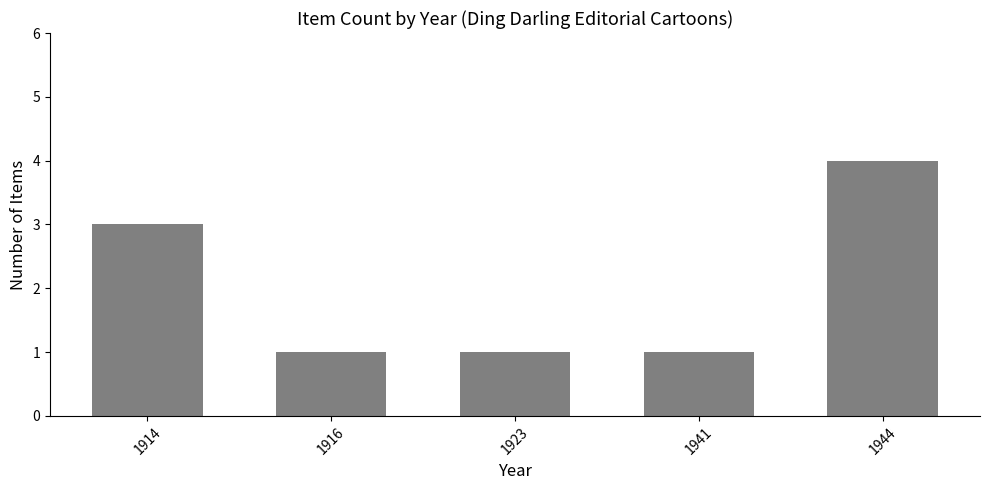

What is the value of the 3rd bar from the left?

1